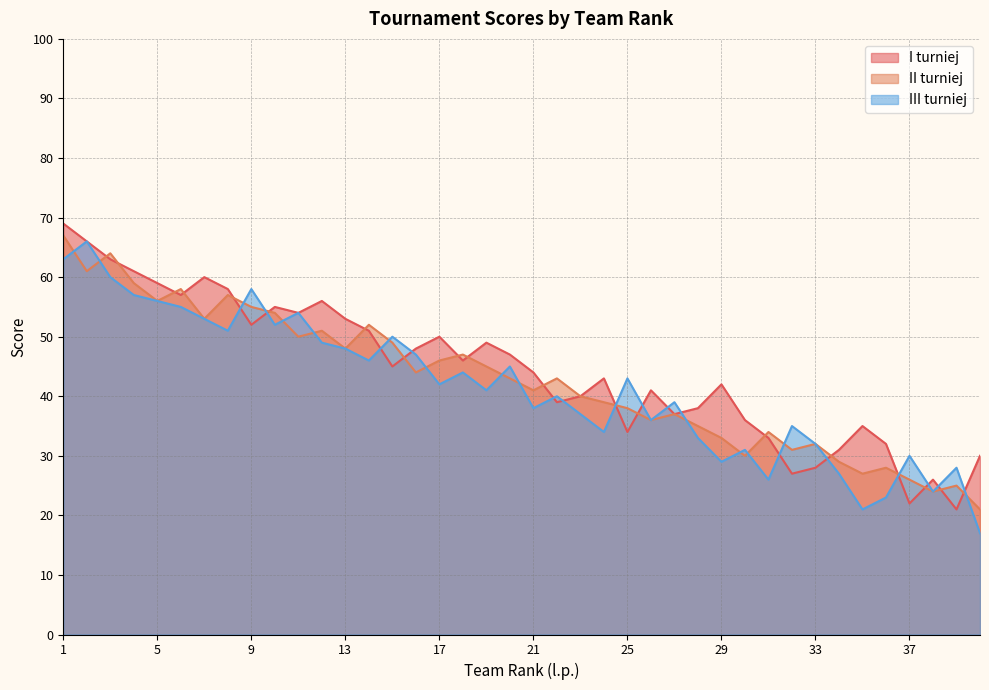

Reading left to right, list all the values displayed in this chart.

I turniej: 69	66	63	61	59	57	60	58	52	55	54	56	53	51	45	48	50	46	49	47	44	39	40	43	34	41	37	38	42	36	33	27	28	31	35	32	22	26	21	30
II turniej: 67	61	64	59	56	58	53	57	55	54	50	51	48	52	49	44	46	47	45	43	41	43	40	39	38	36	37	35	33	30	34	31	32	29	27	28	26	24	25	21
III turniej: 63	66	60	57	56	55	53	51	58	52	54	49	48	46	50	47	42	44	41	45	38	40	37	34	43	36	39	33	29	31	26	35	32	27	21	23	30	24	28	17